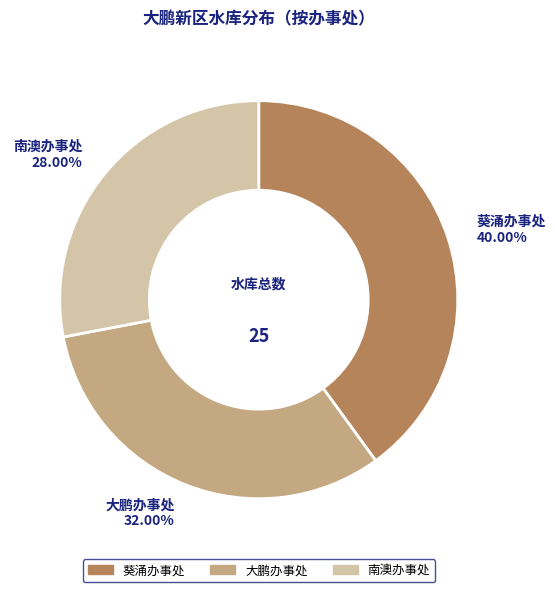

To the nearest percent, what percentage of the pie is 葵涌办事处?

40%